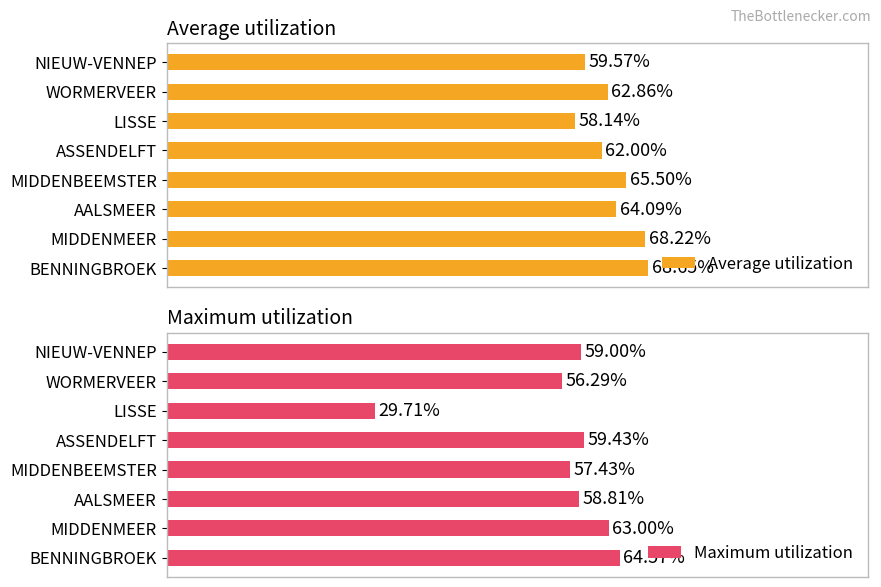

What position from the right is BENNINGBROEK?

8